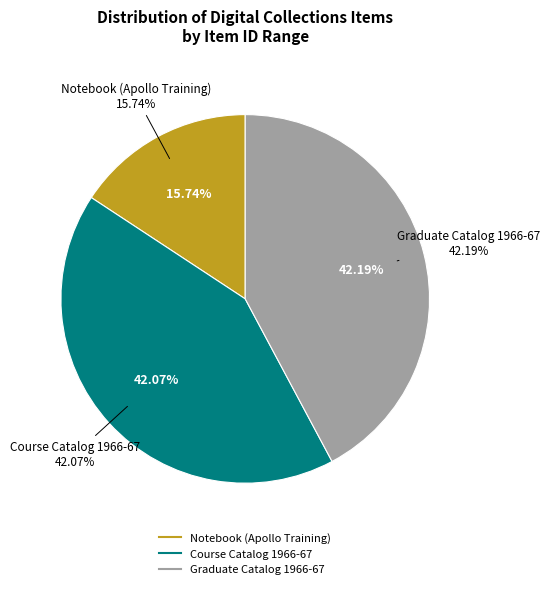

How many segments does this pie chart have?

3